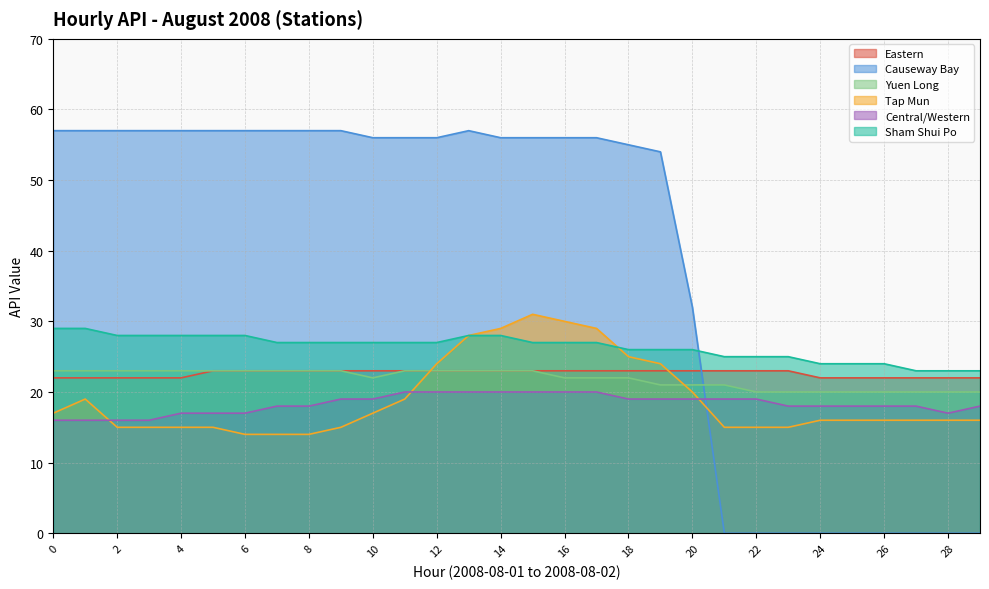

Reading left to right, transcribe all the data shown in this chart.

Eastern: 0=22	1=22	2=22	3=22	4=22	5=23	6=23	7=23	8=23	9=23	10=23	11=23	12=23	13=23	14=23	15=23	16=23	17=23	18=23	19=23	20=23	21=23	22=23	23=23	24=22	25=22	26=22	27=22	28=22	29=22
Causeway Bay: 0=57	1=57	2=57	3=57	4=57	5=57	6=57	7=57	8=57	9=57	10=56	11=56	12=56	13=57	14=56	15=56	16=56	17=56	18=55	19=54	20=32	21=0	22=0	23=0	24=0	25=0	26=0	27=0	28=0	29=0
Yuen Long: 0=23	1=23	2=23	3=23	4=23	5=23	6=23	7=23	8=23	9=23	10=22	11=23	12=23	13=23	14=23	15=23	16=22	17=22	18=22	19=21	20=21	21=21	22=20	23=20	24=20	25=20	26=20	27=20	28=20	29=20
Tap Mun: 0=17	1=19	2=15	3=15	4=15	5=15	6=14	7=14	8=14	9=15	10=17	11=19	12=24	13=28	14=29	15=31	16=30	17=29	18=25	19=24	20=20	21=15	22=15	23=15	24=16	25=16	26=16	27=16	28=16	29=16
Central/Western: 0=16	1=16	2=16	3=16	4=17	5=17	6=17	7=18	8=18	9=19	10=19	11=20	12=20	13=20	14=20	15=20	16=20	17=20	18=19	19=19	20=19	21=19	22=19	23=18	24=18	25=18	26=18	27=18	28=17	29=18
Sham Shui Po: 0=29	1=29	2=28	3=28	4=28	5=28	6=28	7=27	8=27	9=27	10=27	11=27	12=27	13=28	14=28	15=27	16=27	17=27	18=26	19=26	20=26	21=25	22=25	23=25	24=24	25=24	26=24	27=23	28=23	29=23